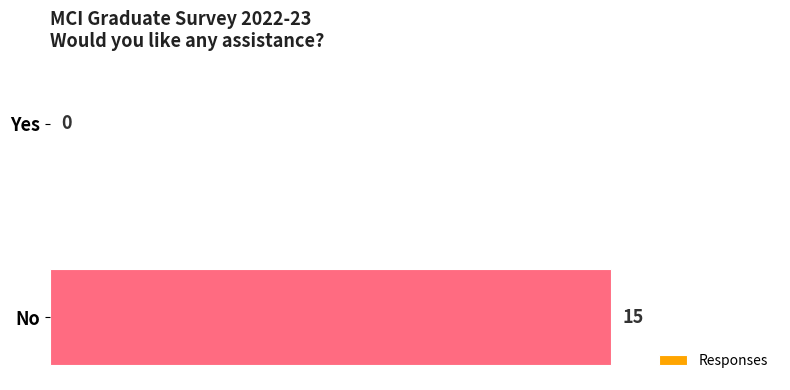

What is the sum of all values?

15